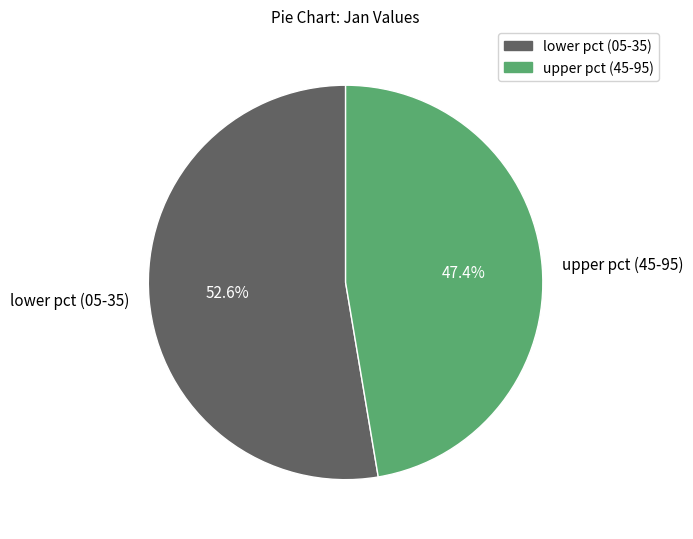

Approximately how many times larger is the value at lower pct (05-35) compared to upper pct (45-95)?

1.1